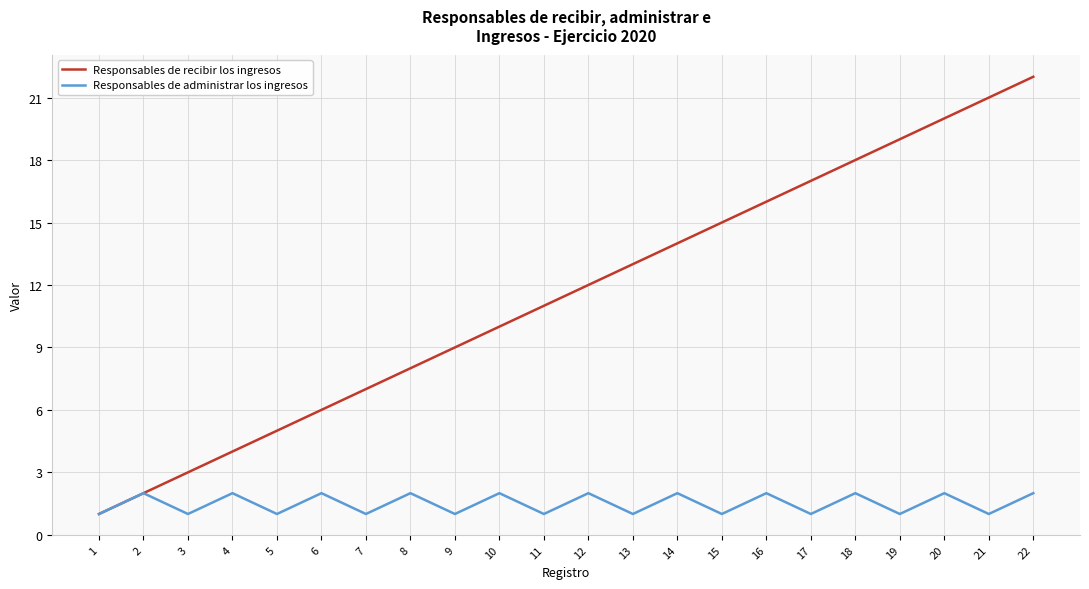

Reading left to right, what are all the values shown in this chart?

Responsables de recibir los ingresos: 1	2	3	4	5	6	7	8	9	10	11	12	13	14	15	16	17	18	19	20	21	22
Responsables de administrar los ingresos: 1	2	1	2	1	2	1	2	1	2	1	2	1	2	1	2	1	2	1	2	1	2